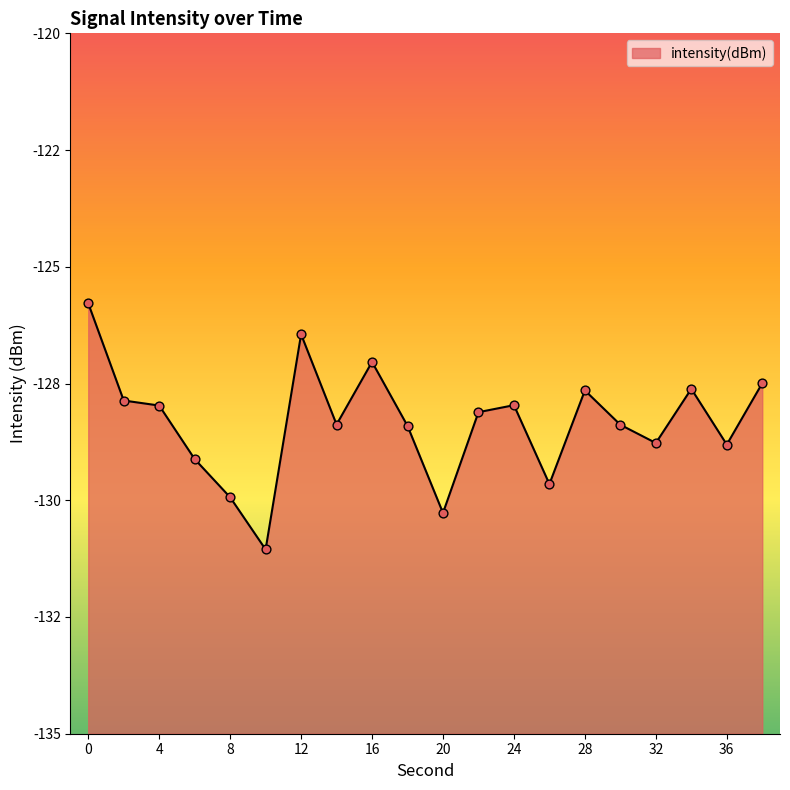

Between 26 and 36, which is larger?

36